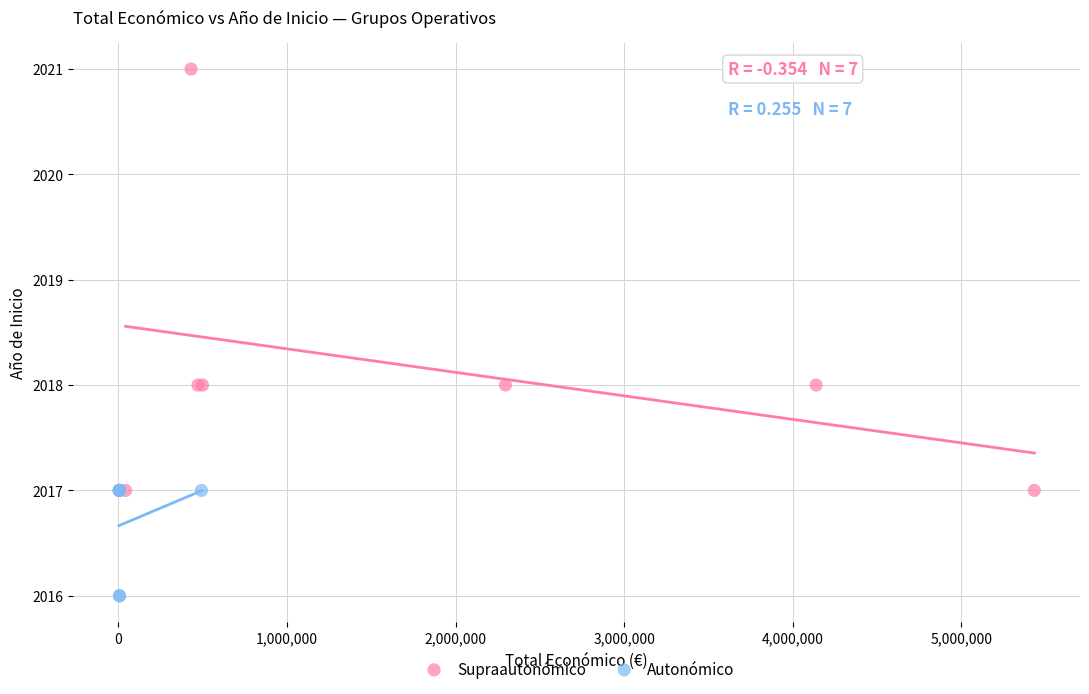

Which series reaches the maximum Y coordinate?

Supraautonómico